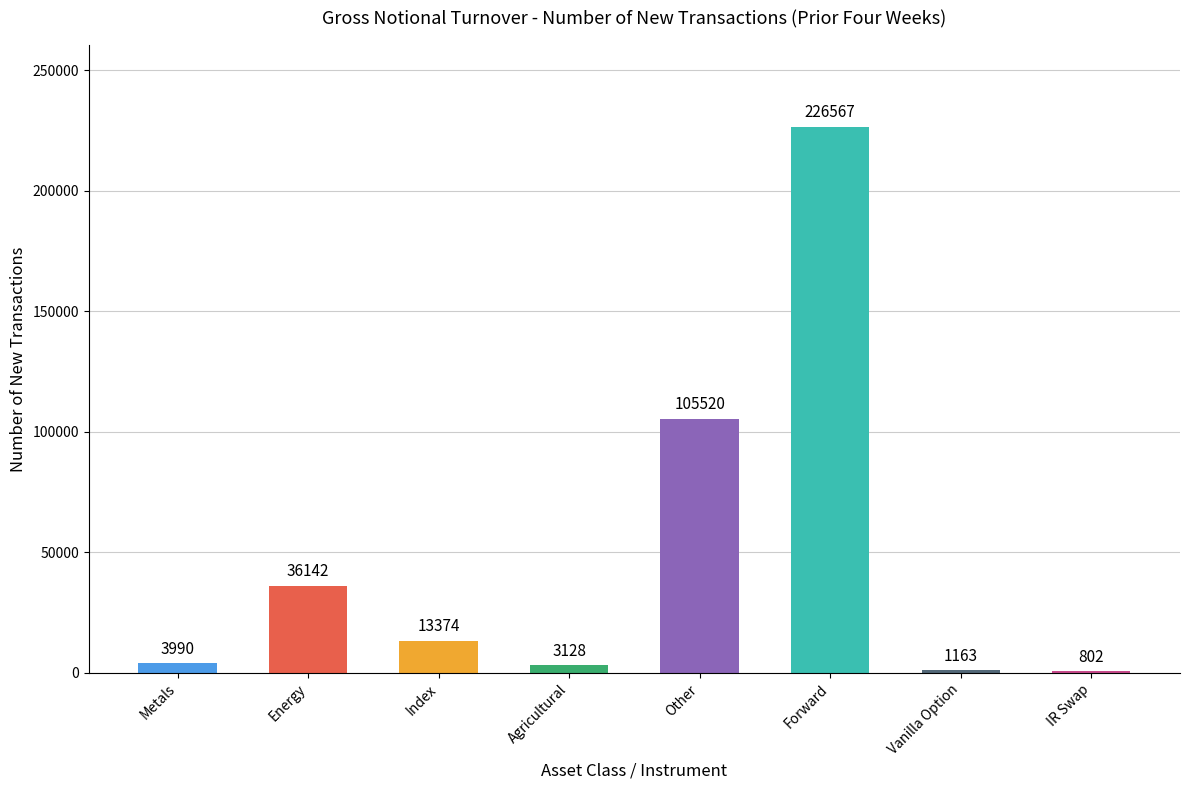

Count the number of categories in the chart.

8